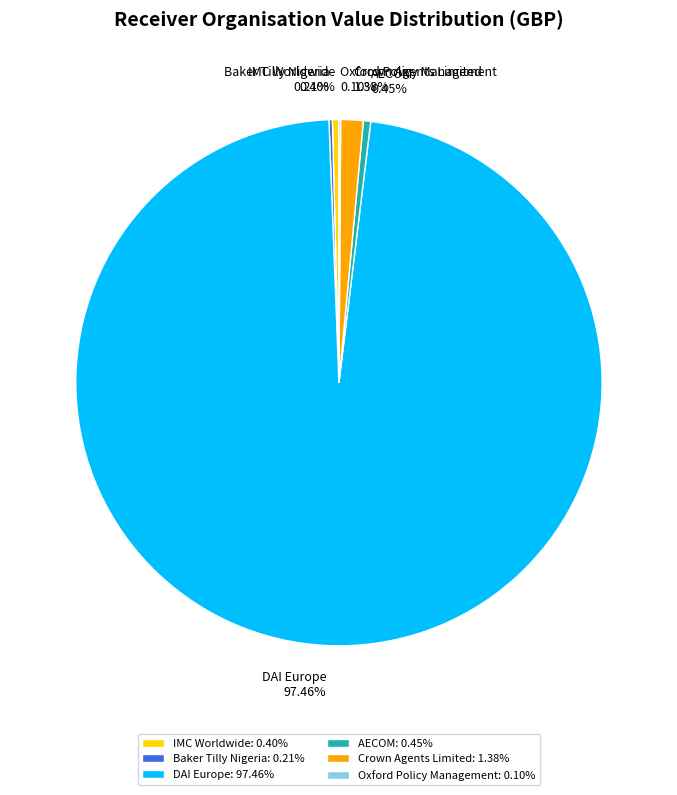

True or false: Crown Agents Limited accounts for 1% of the total.

True